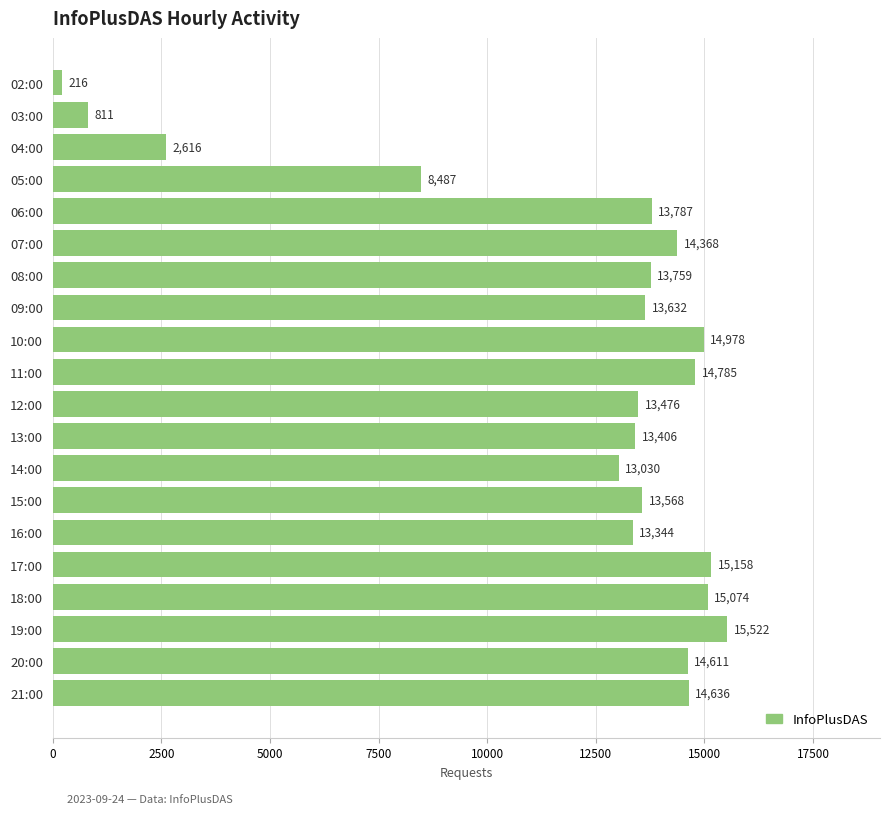

What is the difference between the maximum and minimum values?

15306